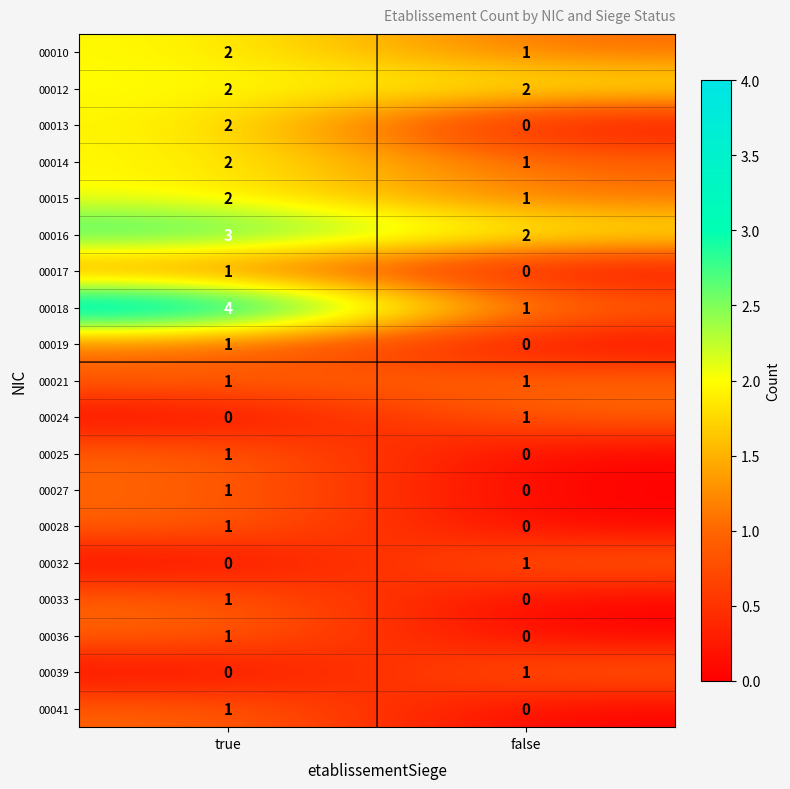

At how many categories does at least one series exceed 3?

1